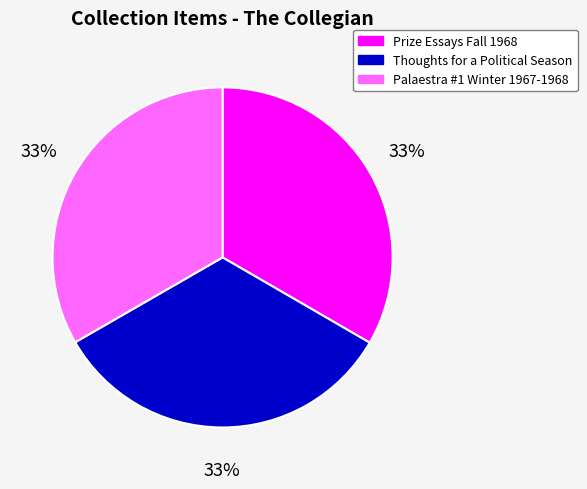

What is the ratio of the value at Palaestra #1 Winter 1967-1968 to the value at Prize Essays Fall 1968?

1.0